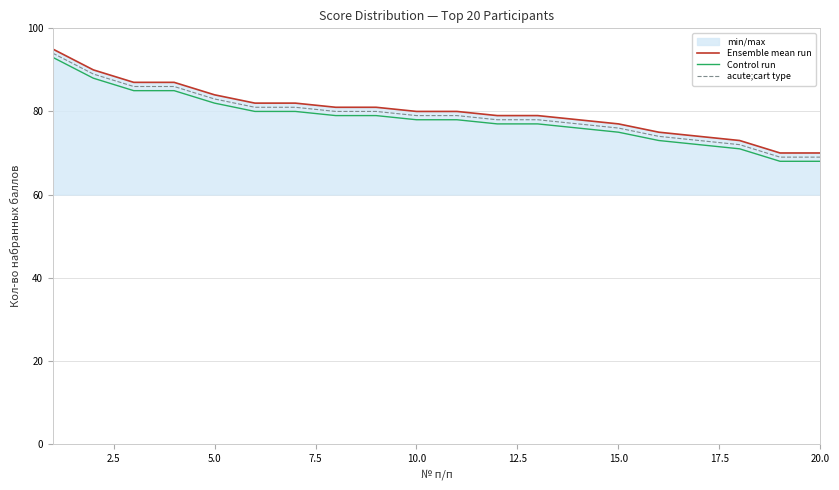

How many values in the acute;cart type series are below 79?

9